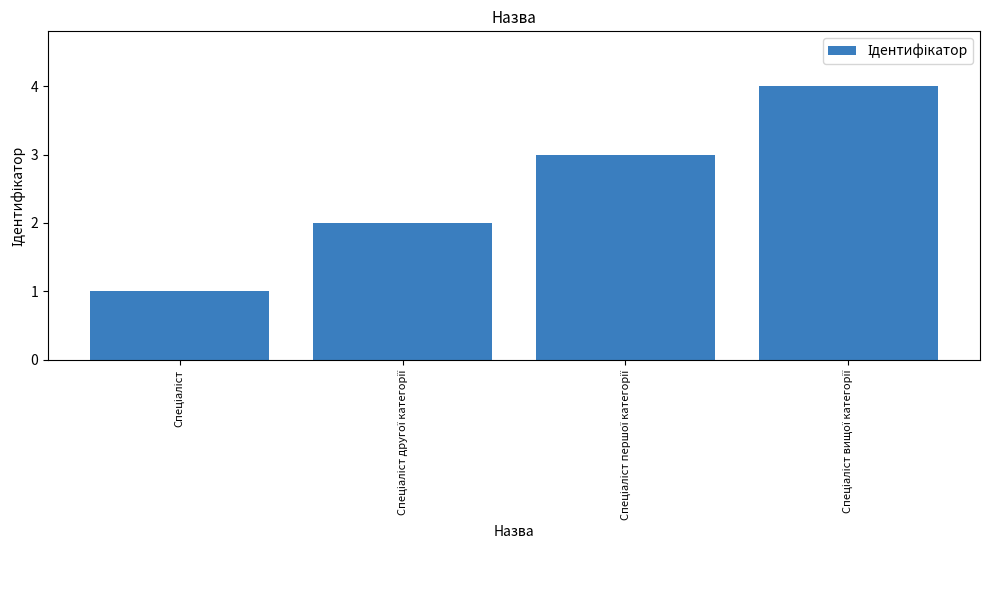

What is the maximum value shown in the chart?

4